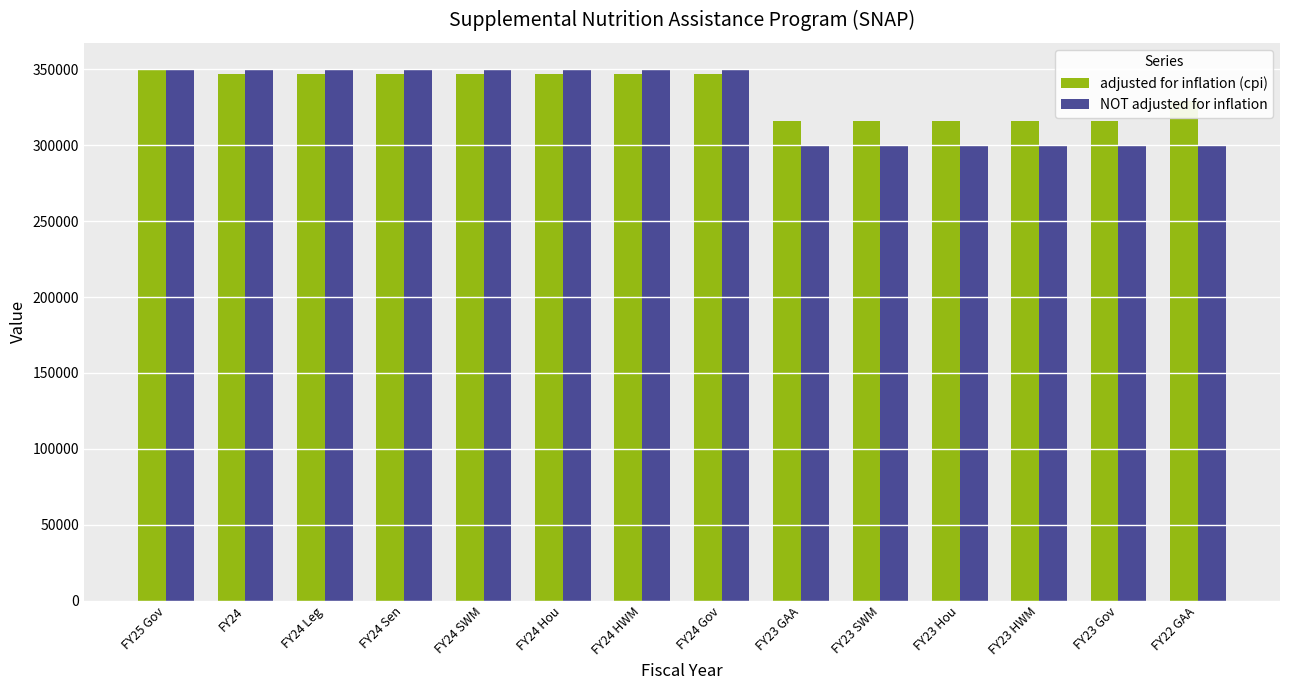

What is the approximate value of adjusted for inflation (cpi) at FY23 Hou, to the nearest 10?

315960